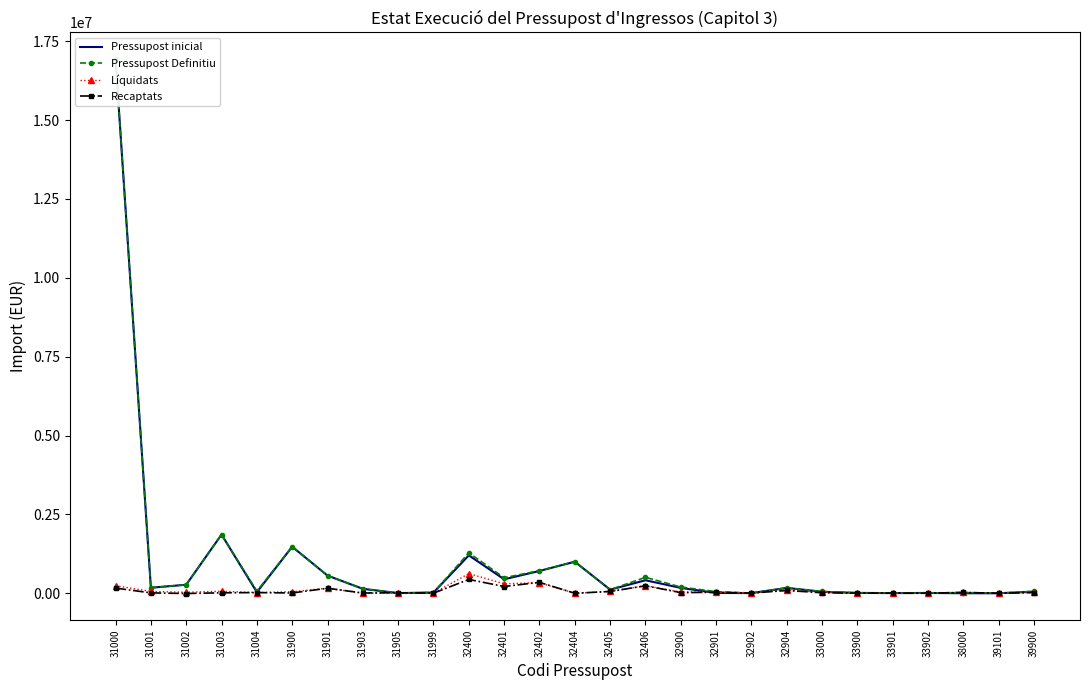

True or false: Pressupost Definitiu has more than 2 points higher than both neighbors.

True